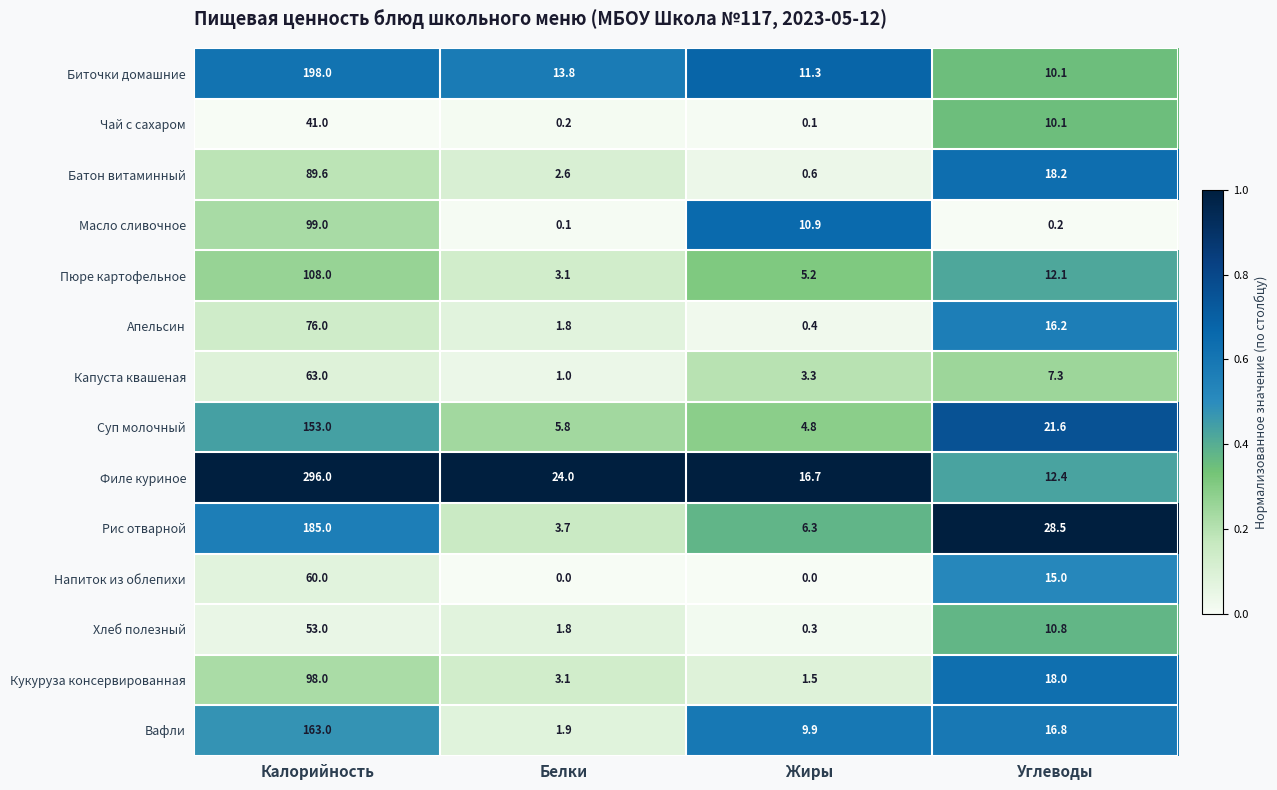

Read the Филе куриное value at Жиры.

16.7